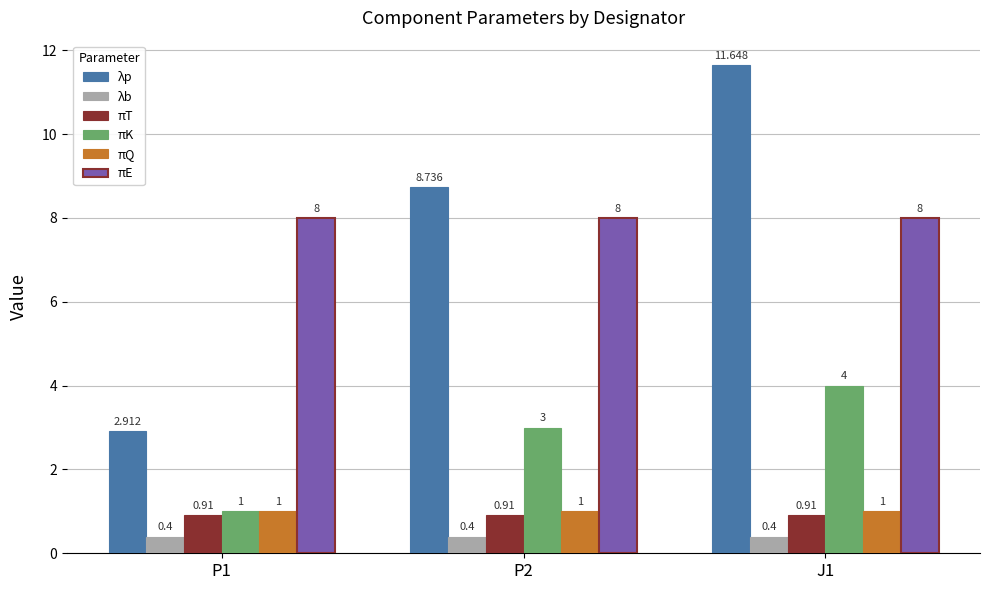

At P2, list the series in order from smallest to largest.

λb, πT, πQ, πK, πE, λp